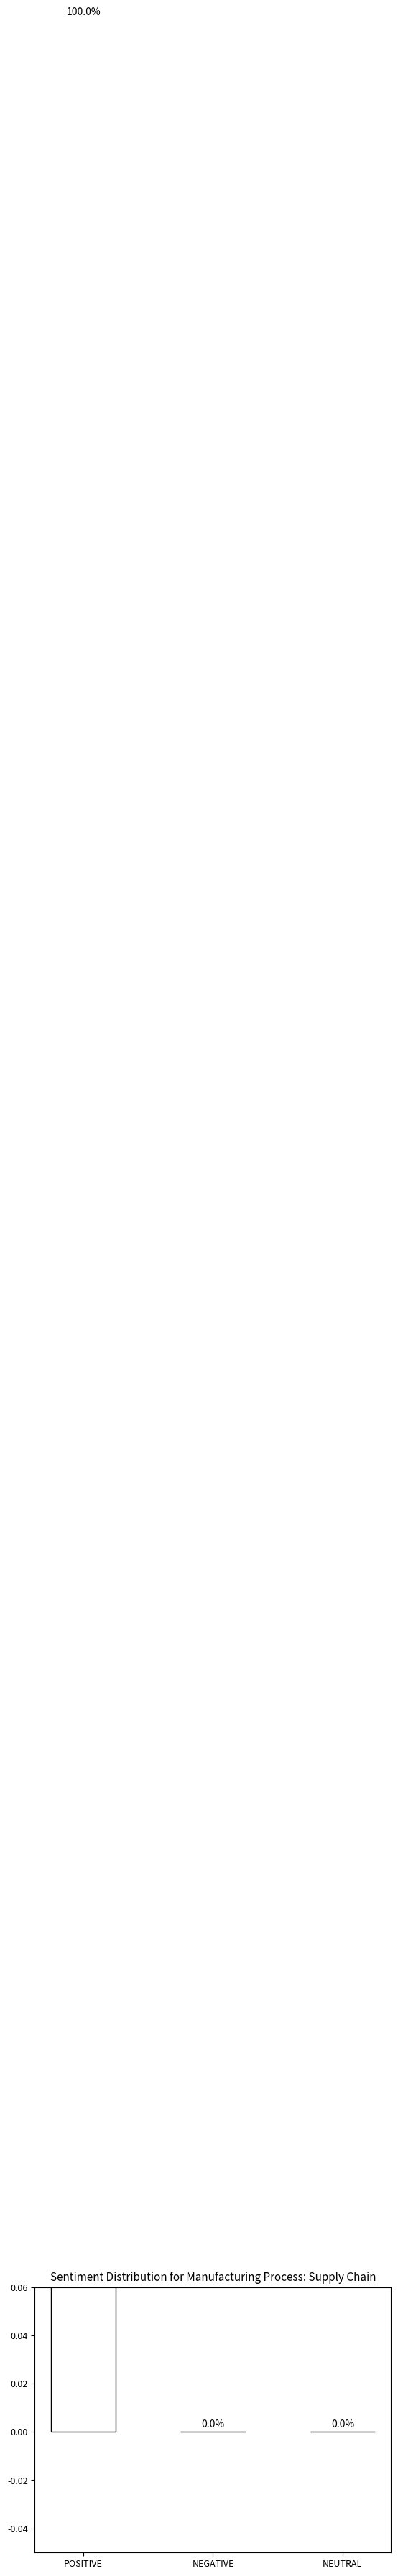

True or false: the data shows 0 at NEGATIVE.

True